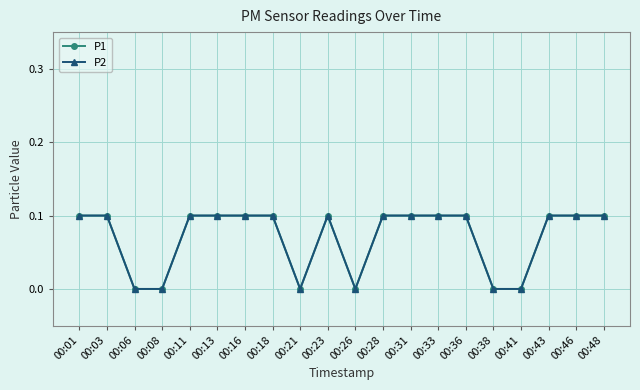

How many P1 values are between 0 and 1?

20